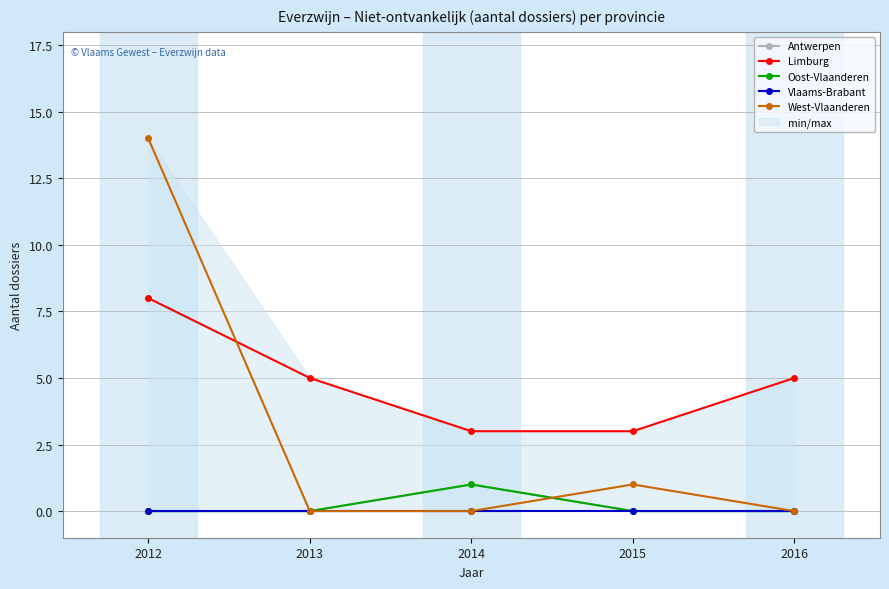

What is the sum of all Oost-Vlaanderen values?

1